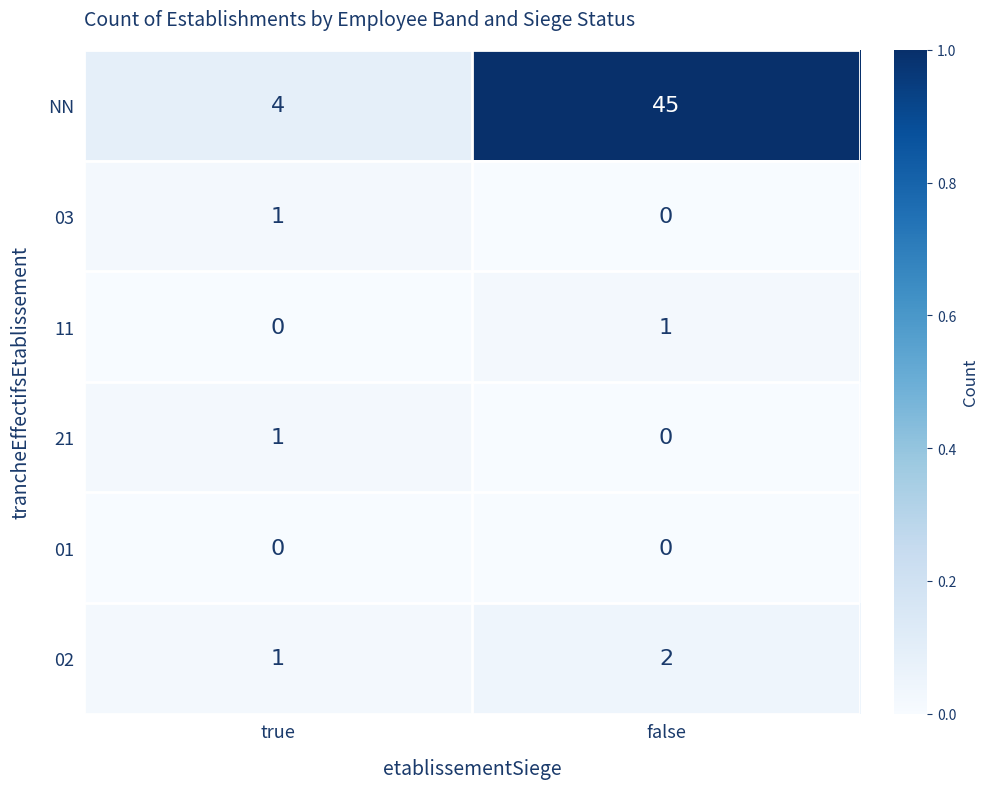

Reading left to right, transcribe all the data shown in this chart.

NN: 4	45
03: 1	0
11: 0	1
21: 1	0
01: 0	0
02: 1	2